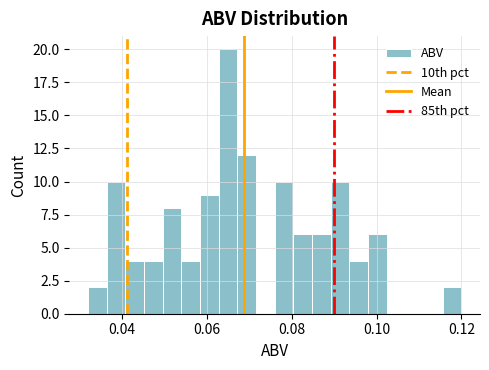

Around what value on the x-axis is the tallest bar? Give the approximate position of its centre, as read against the axis.

0.066